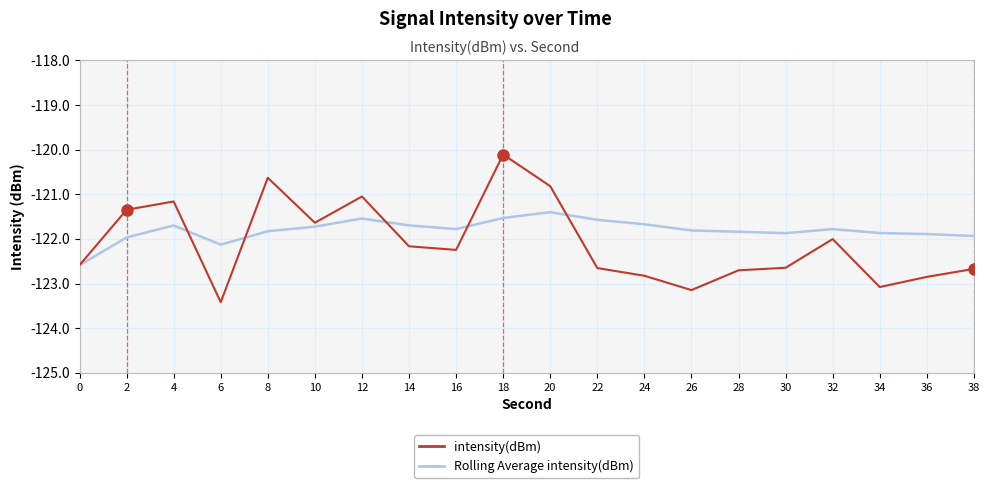

What is the maximum value for Rolling Average intensity(dBm)?

-121.4